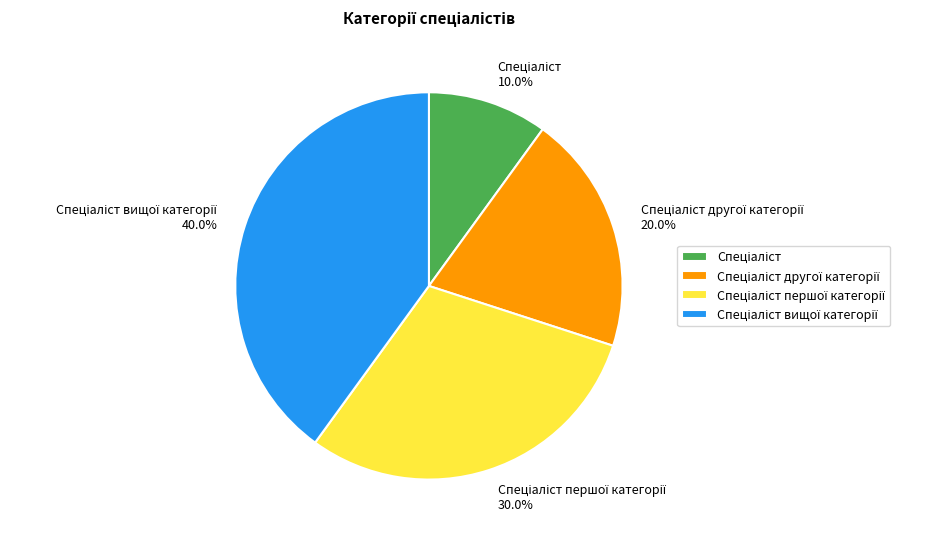

Count the number of slices in the pie.

4